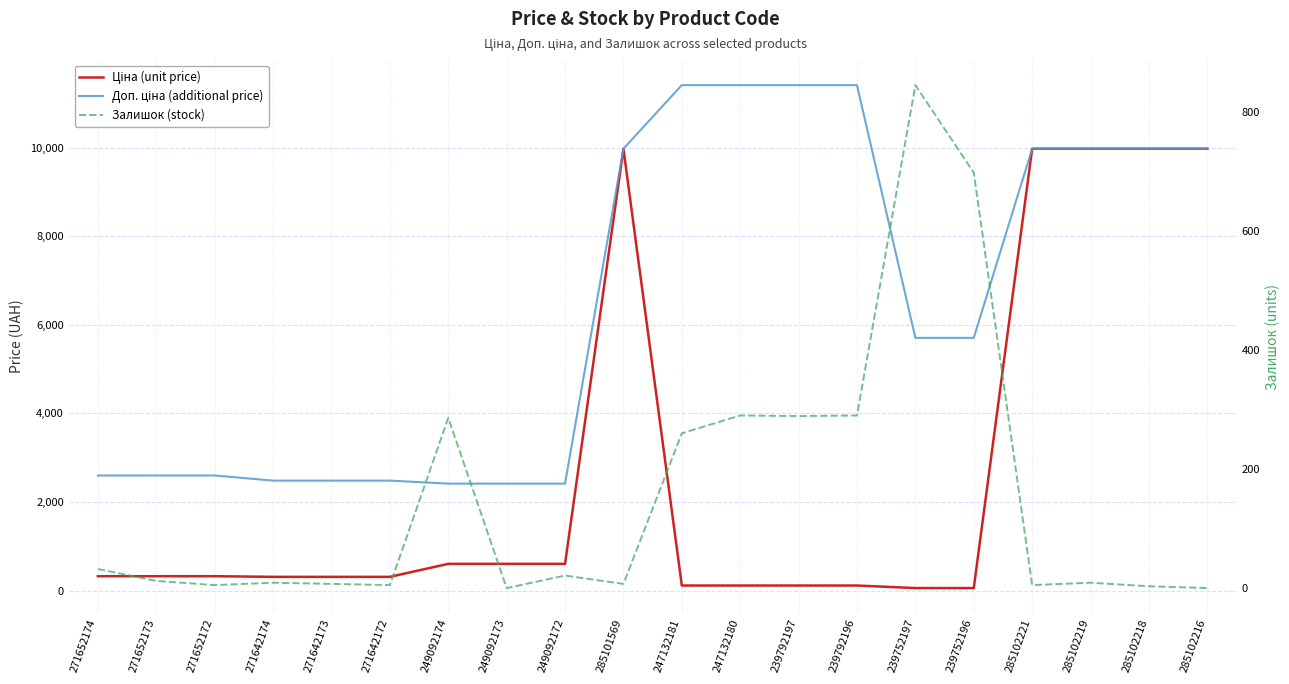

Count the number of data series in this chart.

3